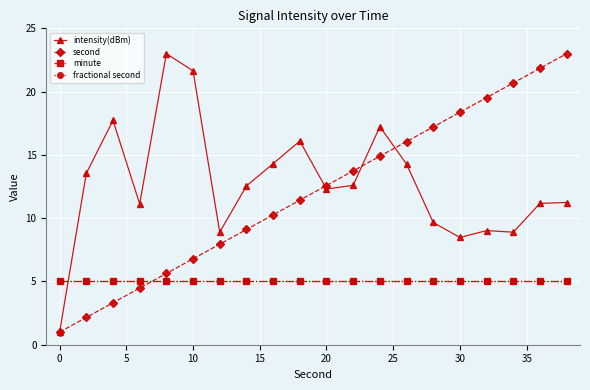

What is the value of the intensity(dBm) point at the 15th from the left?

9.7